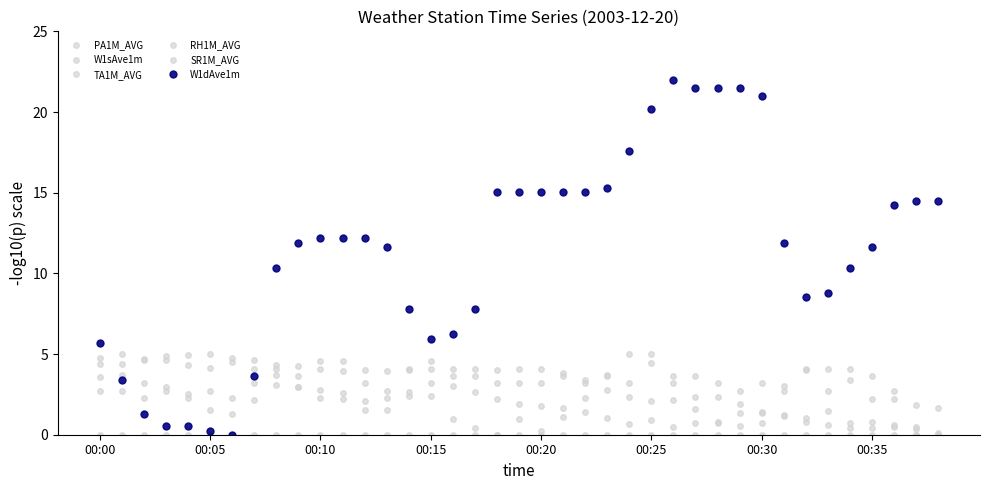

How many positive values does the W1dAve1m series have?

38